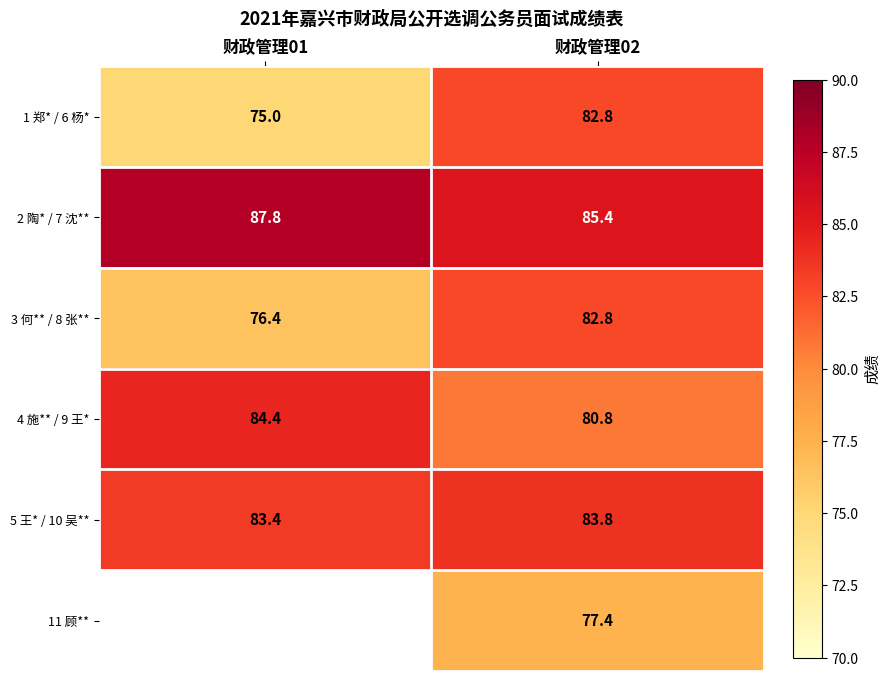

At which category is the sum across all series the highest?

财政管理02